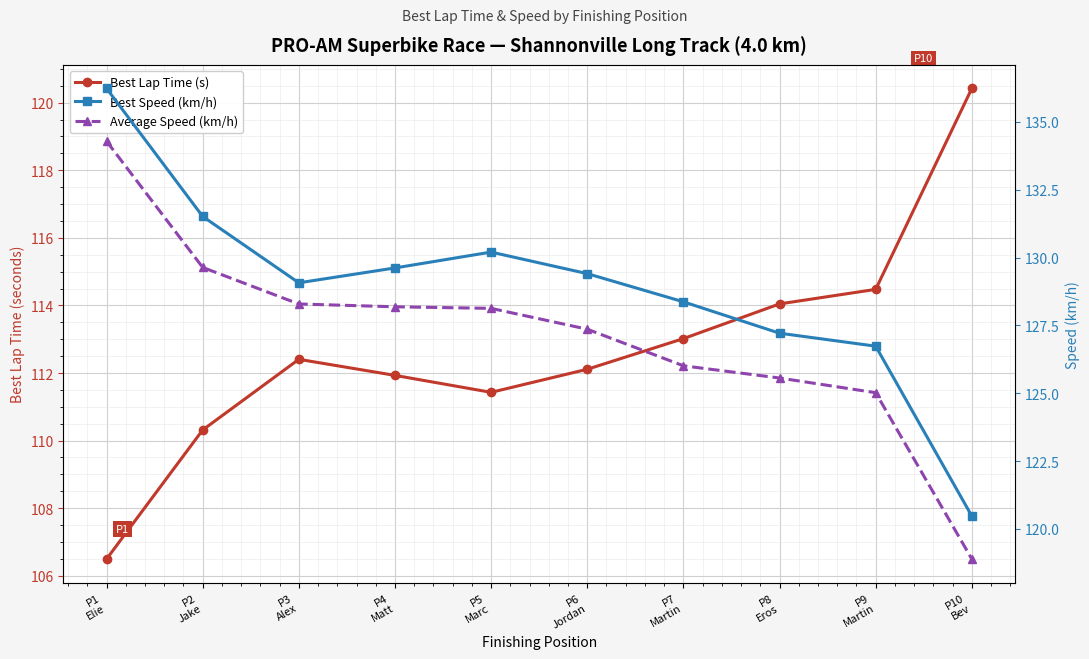

Does the chart display data point markers on the line(s)?

Yes